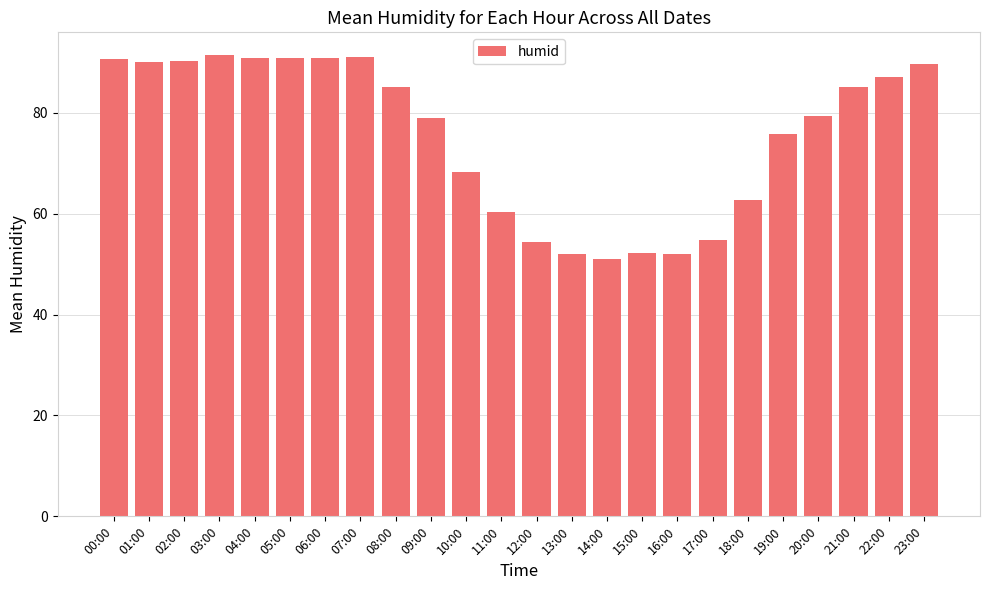

What is the maximum value shown in the chart?

91.4